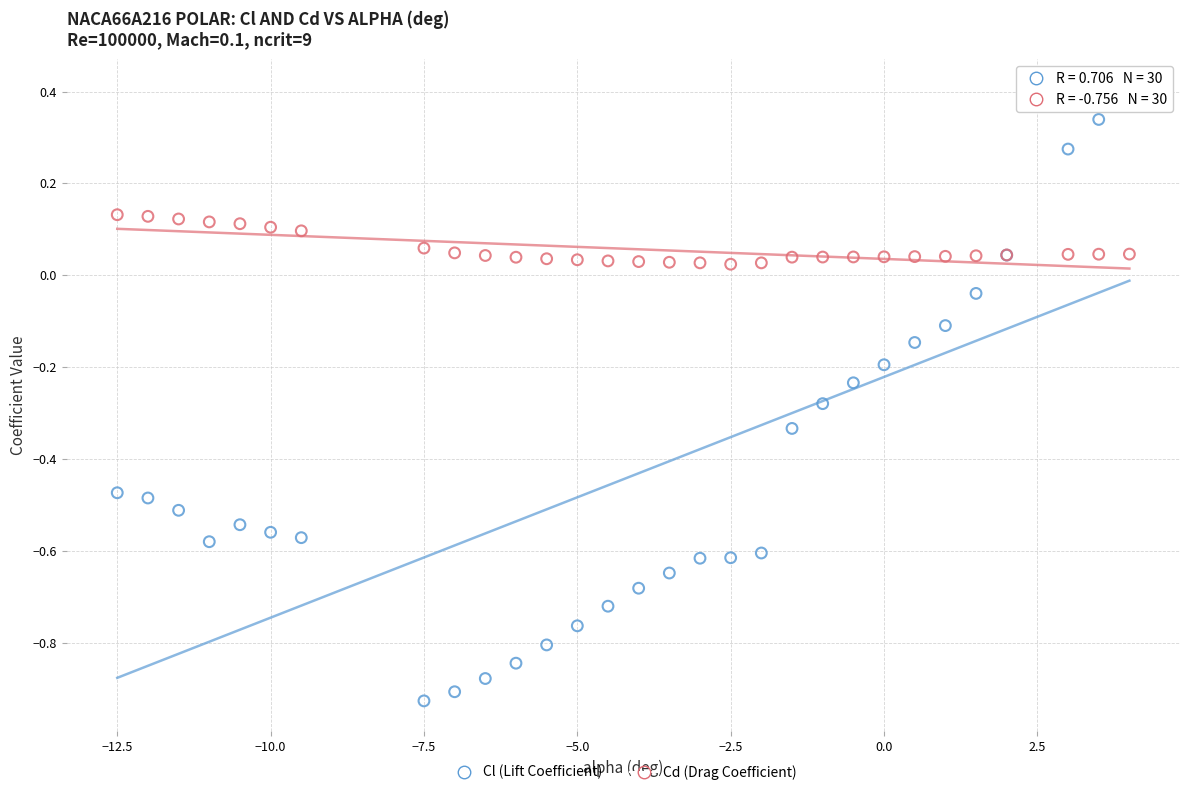

Which series reaches the minimum Y coordinate?

Cl (Lift Coefficient)